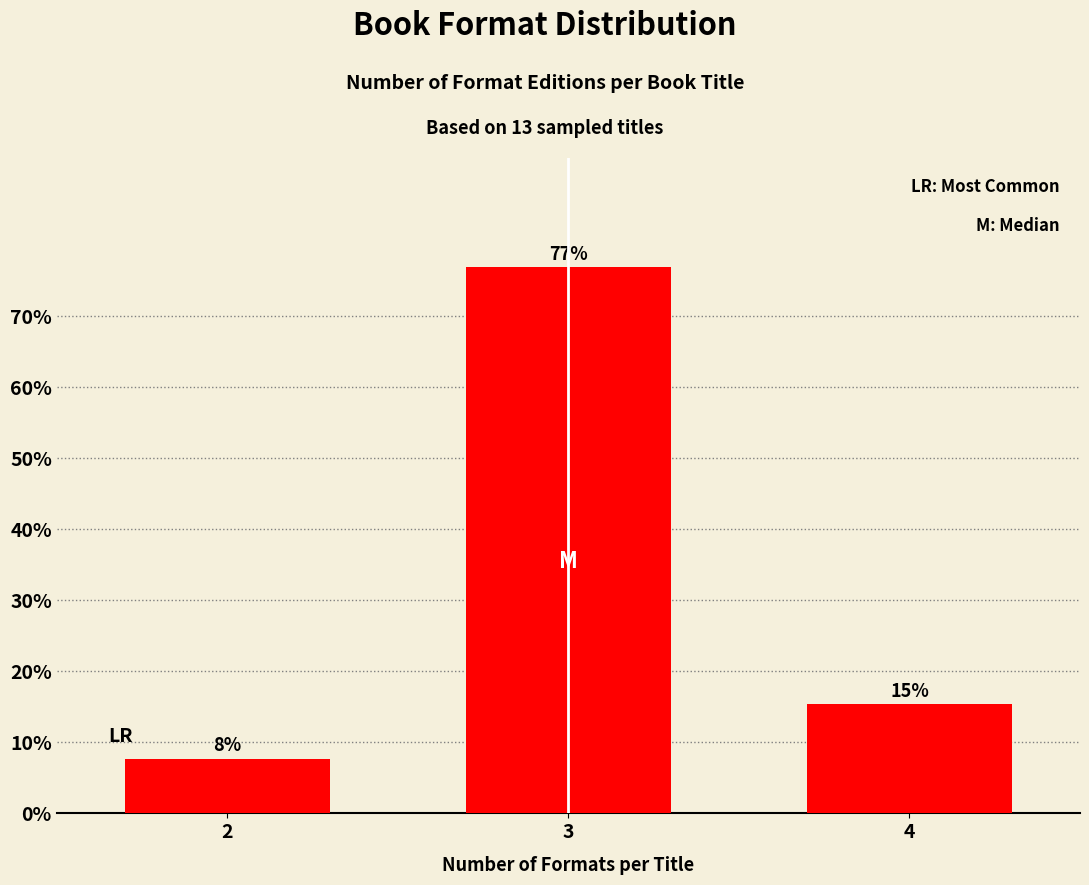

Does the chart contain any negative values?

No